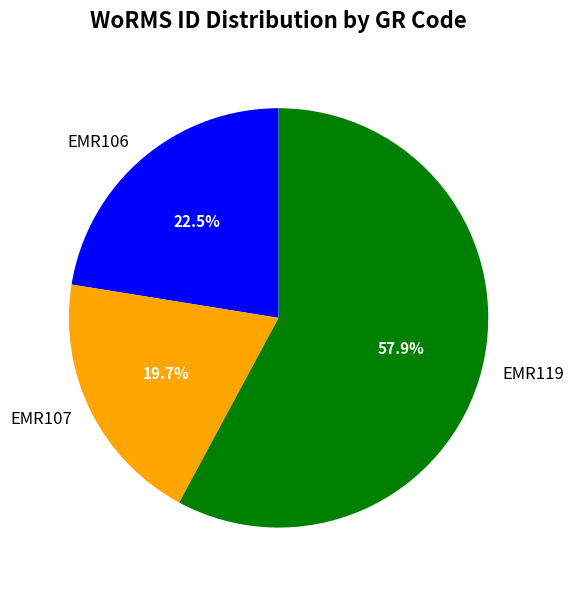

To the nearest percent, what is the difference between the largest and smallest slice percentages?

38%